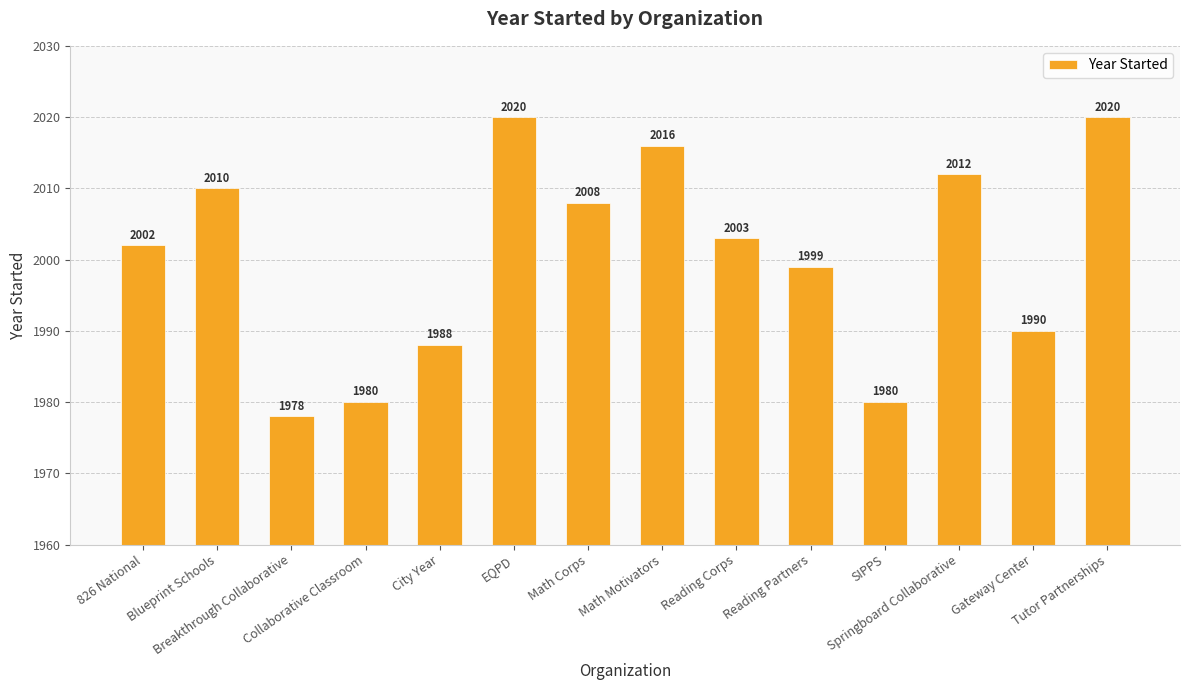

What is the change in value from EQPD to SIPPS?

-40